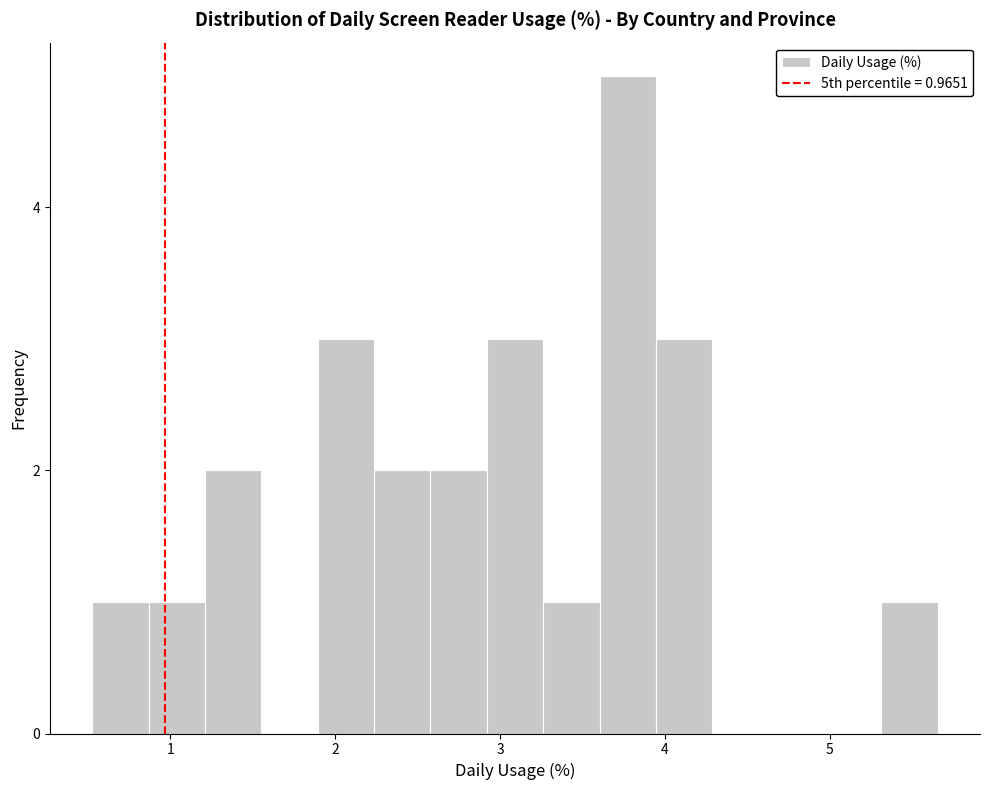

Read against the x-axis, roughly where is the centre of the tallest bar?

3.8